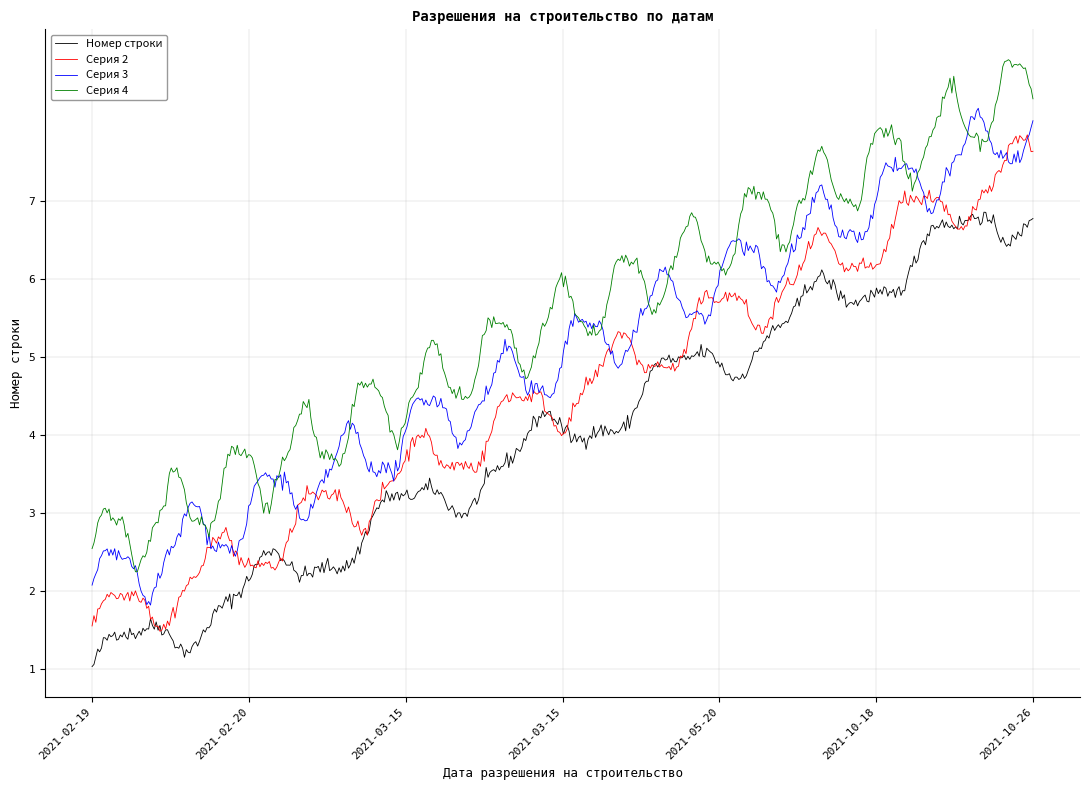

What is the highest value of the Номер строки series?

6.9